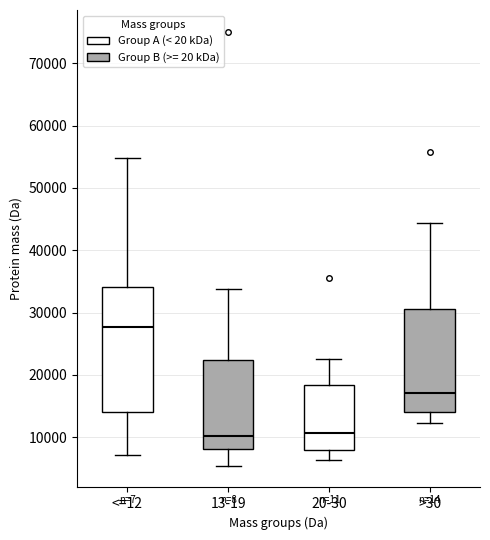

Reading left to right, transcribe this box plot: for each box, give where its median line is, the range the box spans, and where its two whiskers end, as read against the y-axis. The values are not printed on the chart, so give them approximately, as read against the axis.

<=12: median 28000, box 14000 to 34000, whiskers 7000 to 55000
13-19: median 10000, box 8000 to 22000, whiskers 5000 to 34000
20-30: median 11000, box 8000 to 18000, whiskers 6000 to 23000
>30: median 17000, box 14000 to 31000, whiskers 12000 to 44000